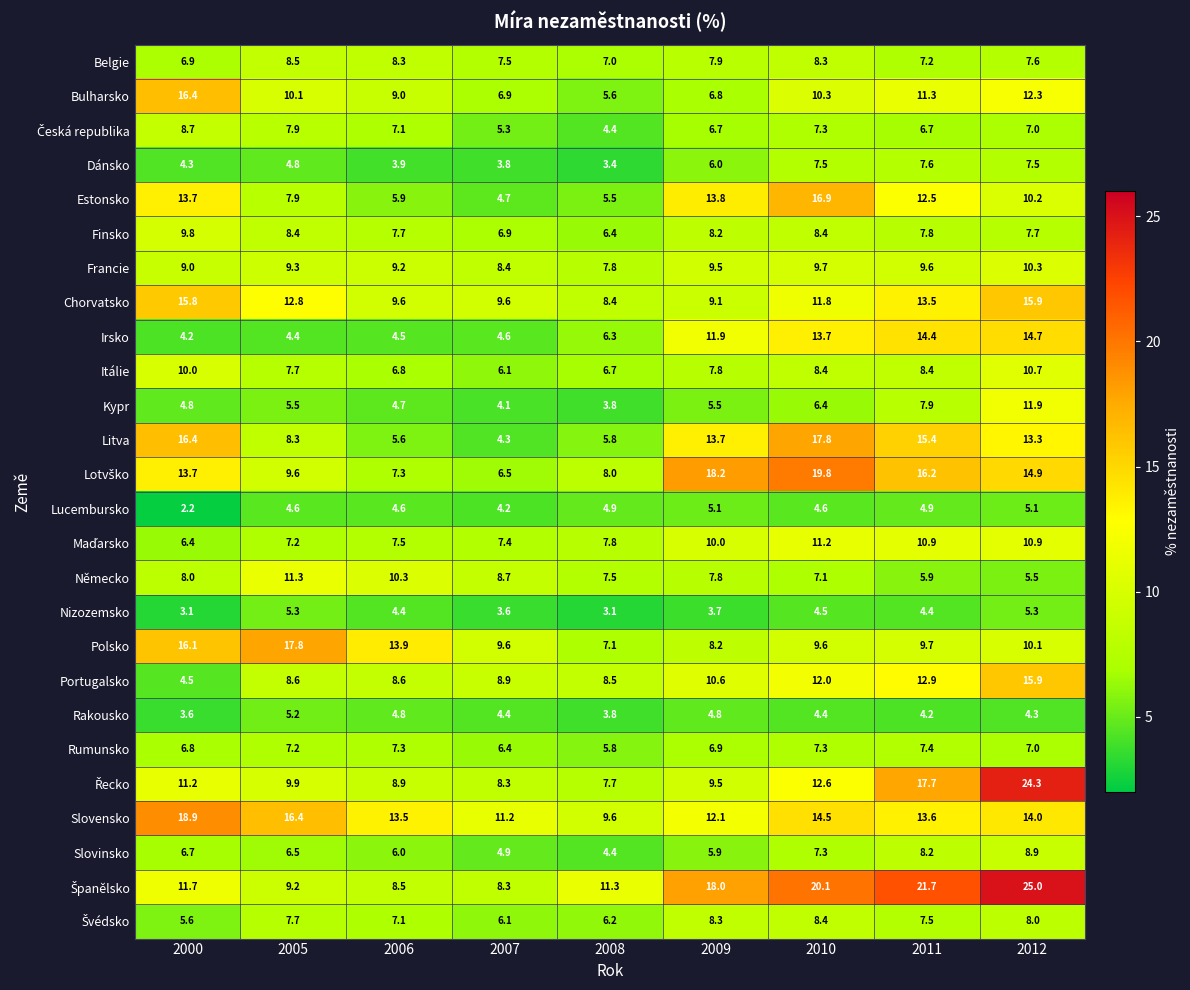

Which category has the lowest value in the Rumunsko series?

2008